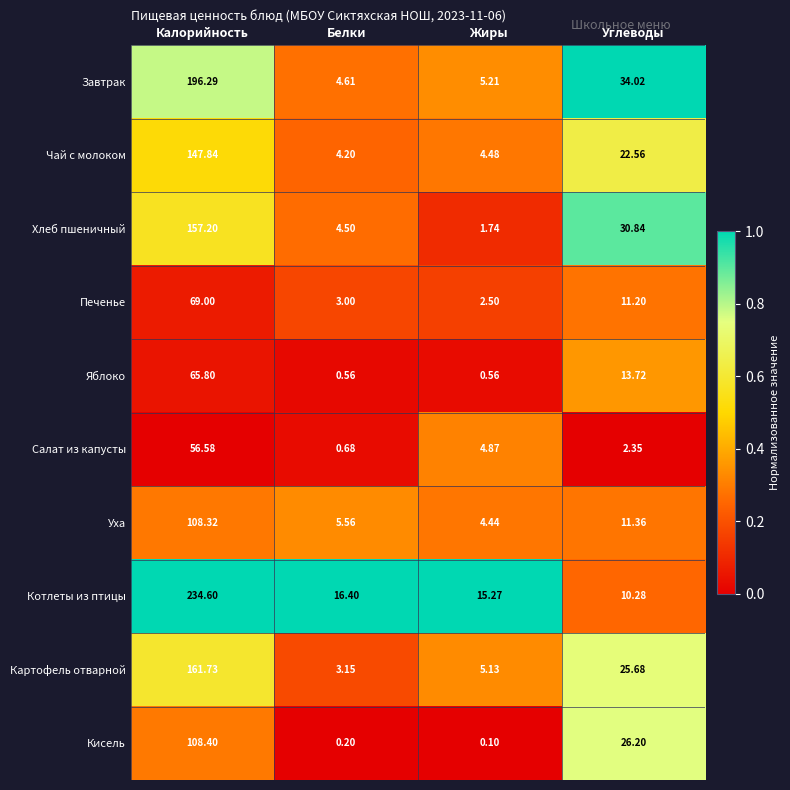

Where is Салат из капусты nearest to the value 28?

Жиры